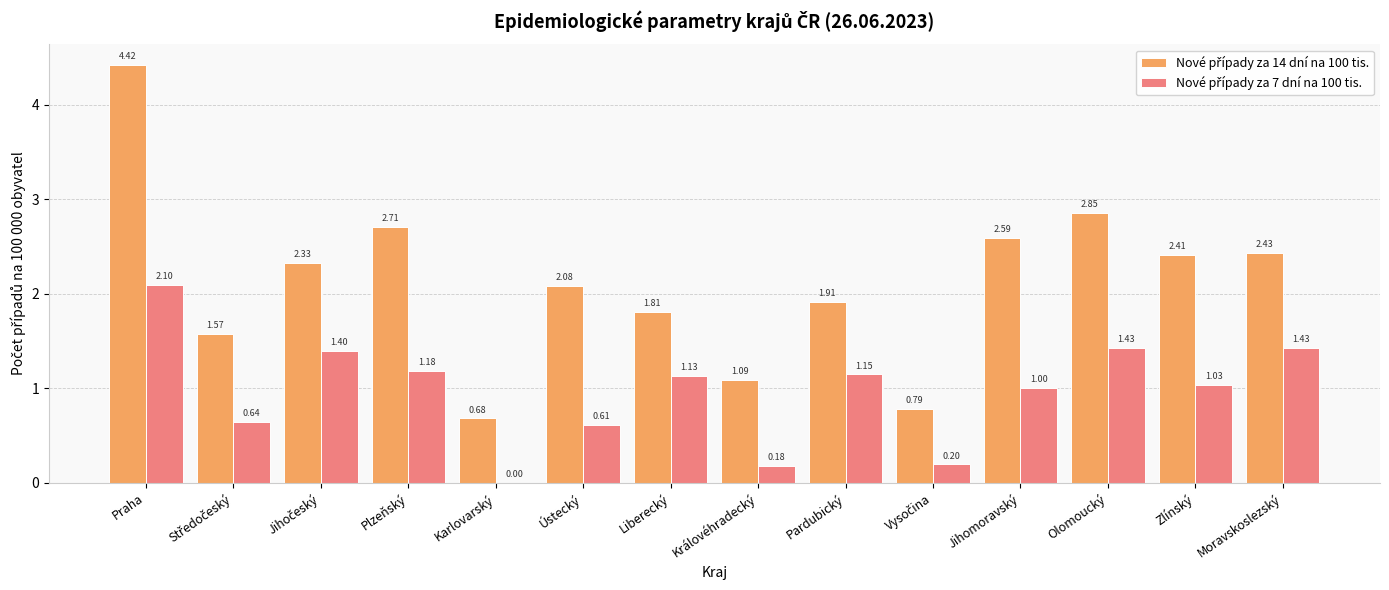

What is the total value across all series at Pardubický?

3.1